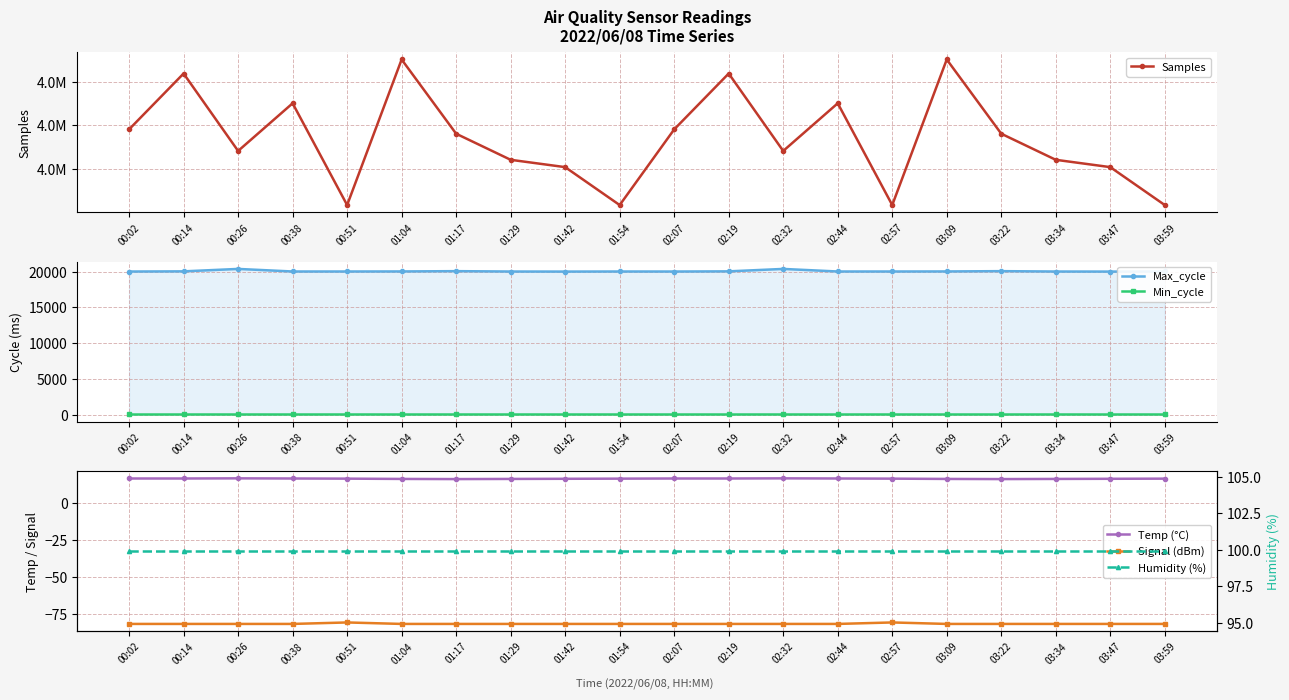

What is the difference between the maximum and minimum values in the Max_cycle series?

372.0